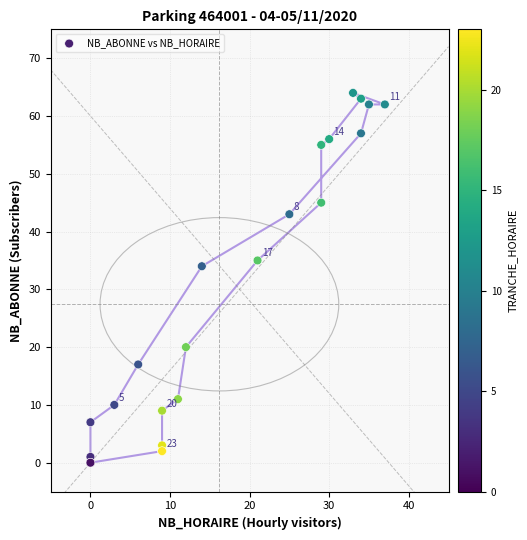

What Y value in the scatter plot is closest to 32?

34